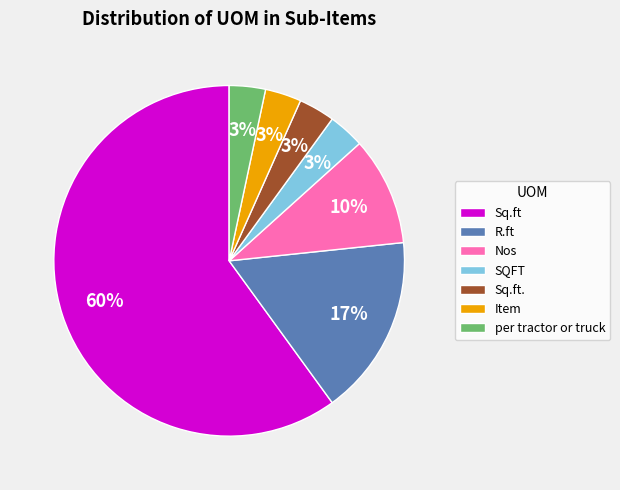

What percentage is the SQFT slice, to the nearest percent?

3%